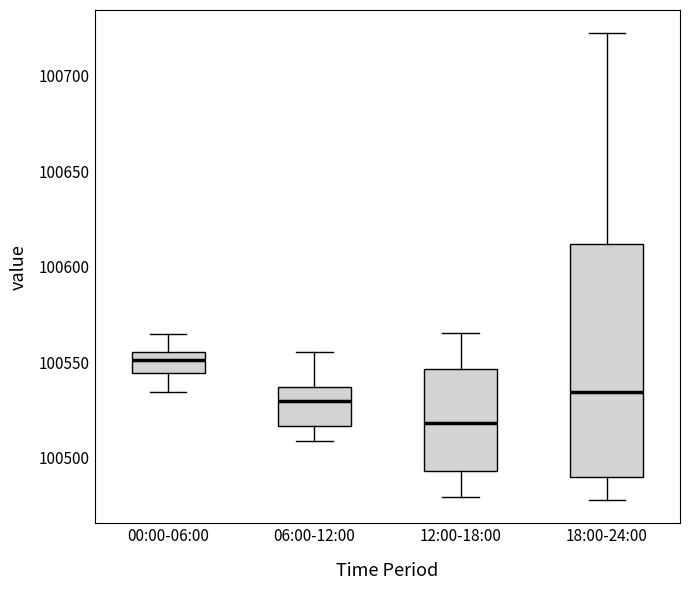

Where does the median line of the box for 12:00-18:00 sit on the y-axis? The values are not printed on the chart, so give them approximately, as read against the axis.

100520